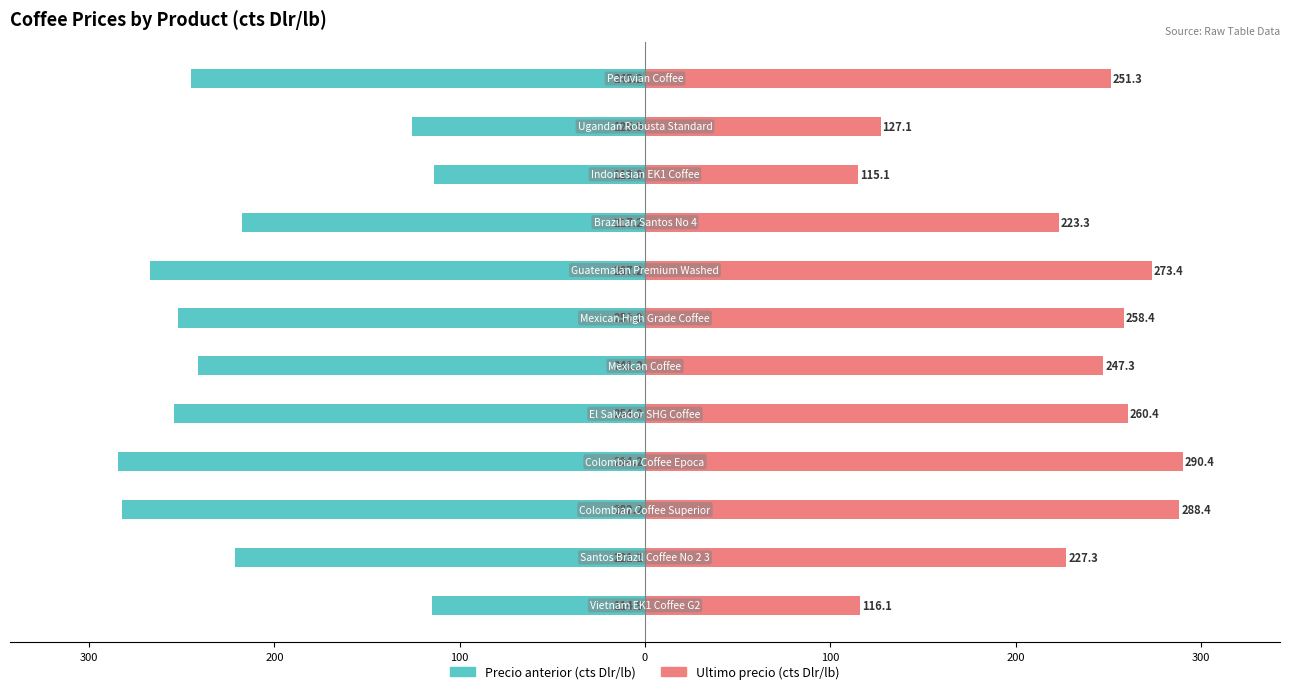

The Precio anterior (cts Dlr/lb) series shows -374.2 at 0. True or false?

False